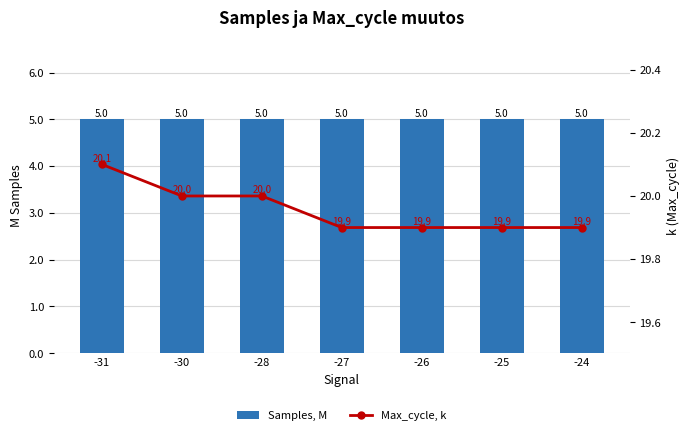

List the series in order of their overall mean, highest first.

Max_cycle, k, Samples, M